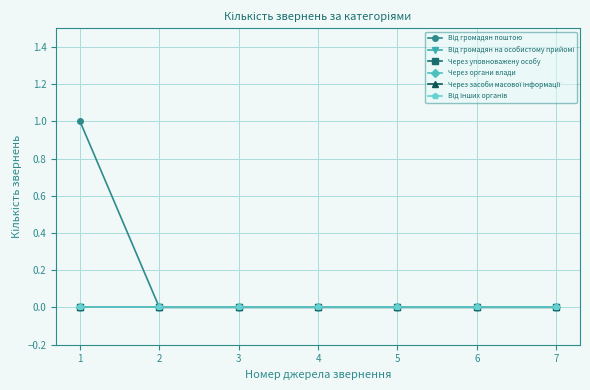

Does the chart have visible grid lines?

Yes